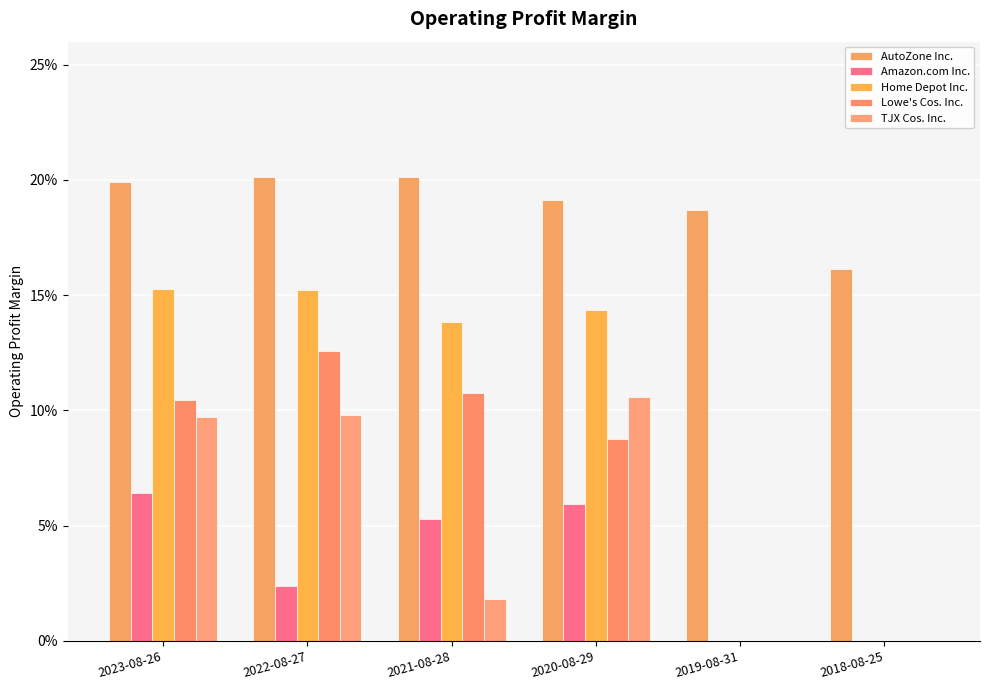

Is it true that Home Depot Inc. equals 0.2 at 2022-08-27?

True